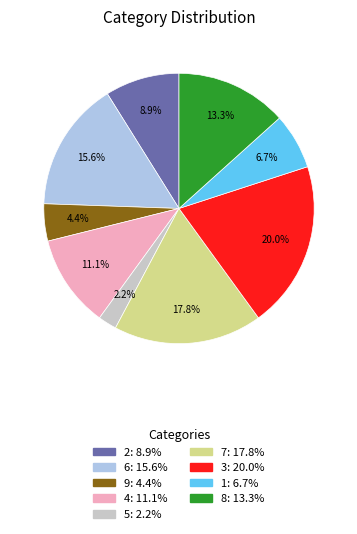

Count the number of slices in the pie.

9